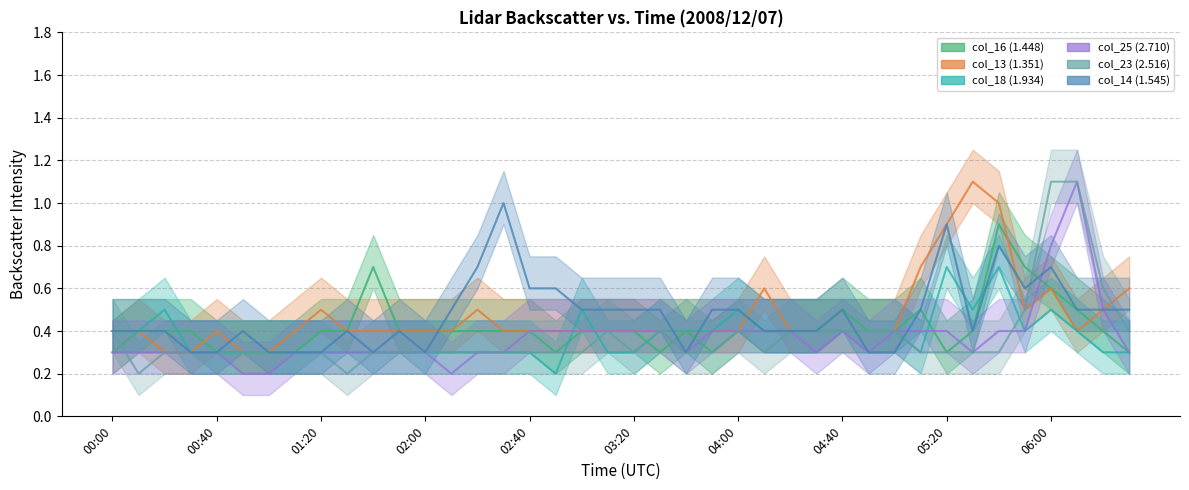

How many categories are shown in the chart?

40